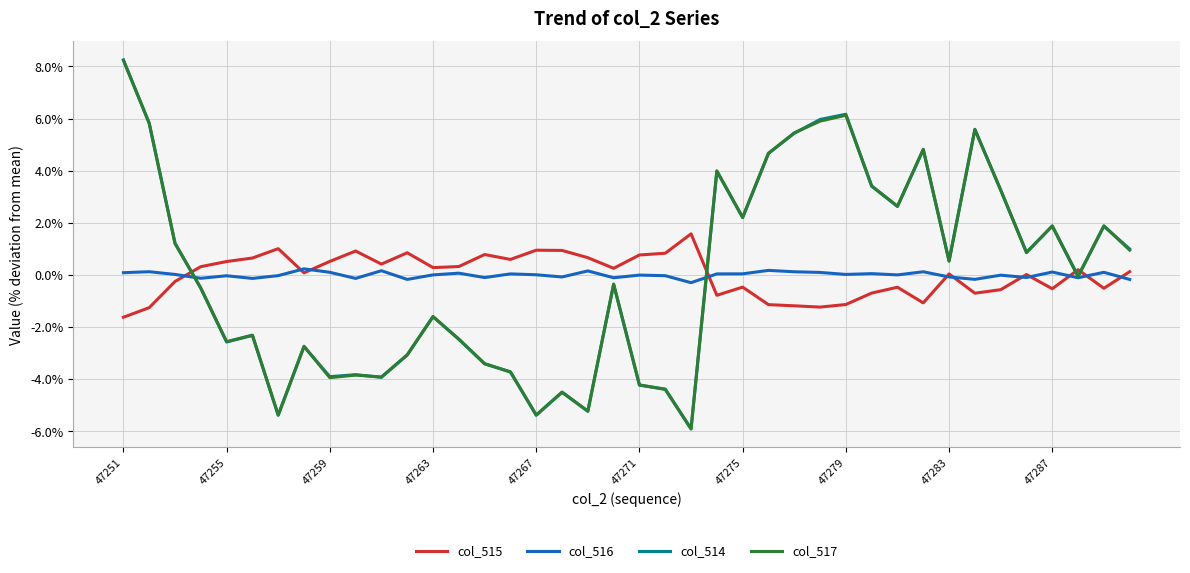

Does the chart have visible grid lines?

Yes